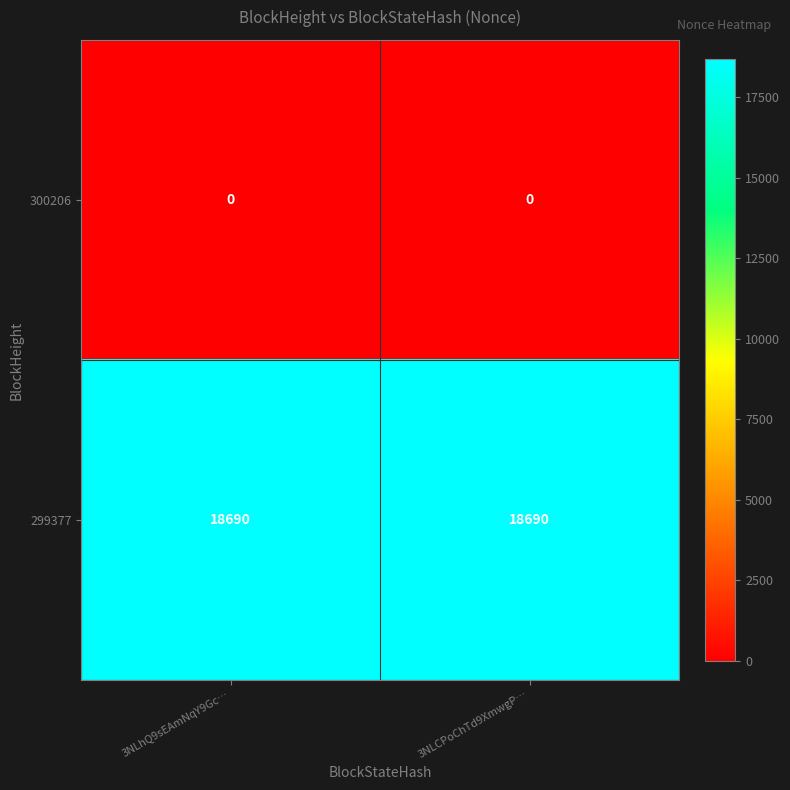

Which series has the largest total across all categories?

299377